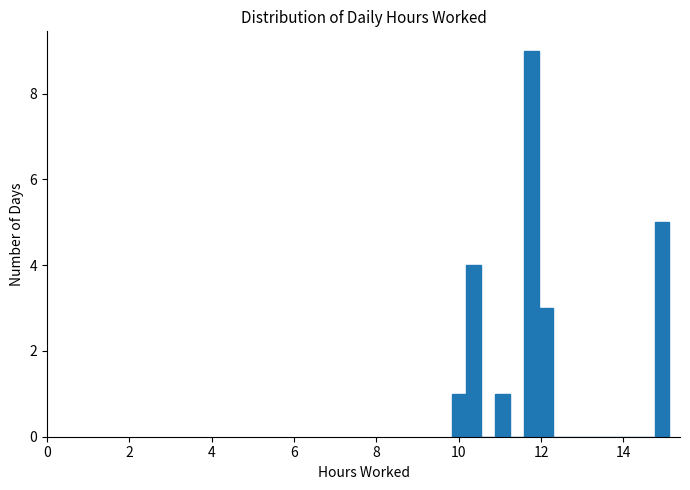

Around what value on the x-axis is the tallest bar? Give the approximate position of its centre, as read against the axis.

11.8